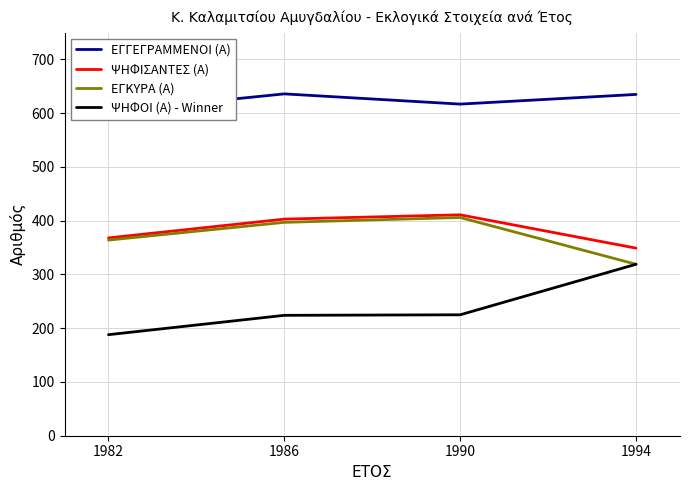

Between 1994 and 1986, which is larger?

1986